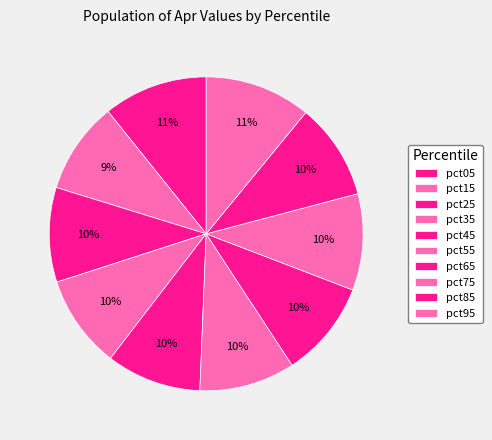

How many segments does this pie chart have?

10